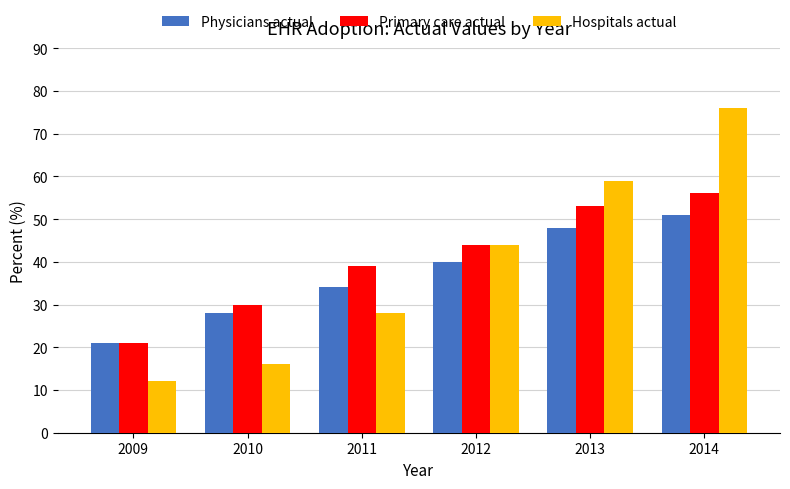

At which category is the sum across all series the highest?

2014